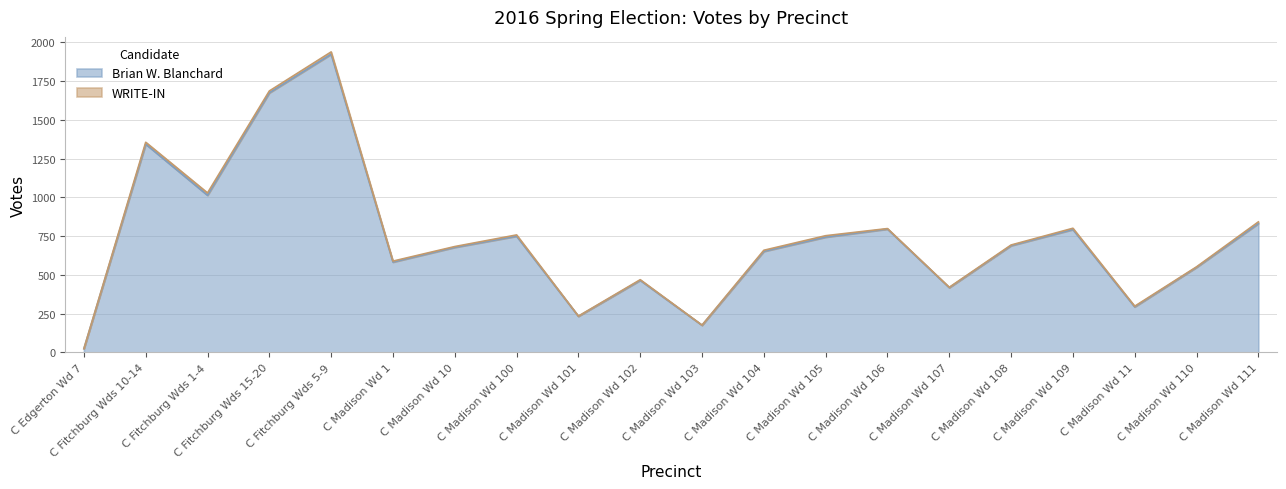

What is the greatest value displayed?

1924